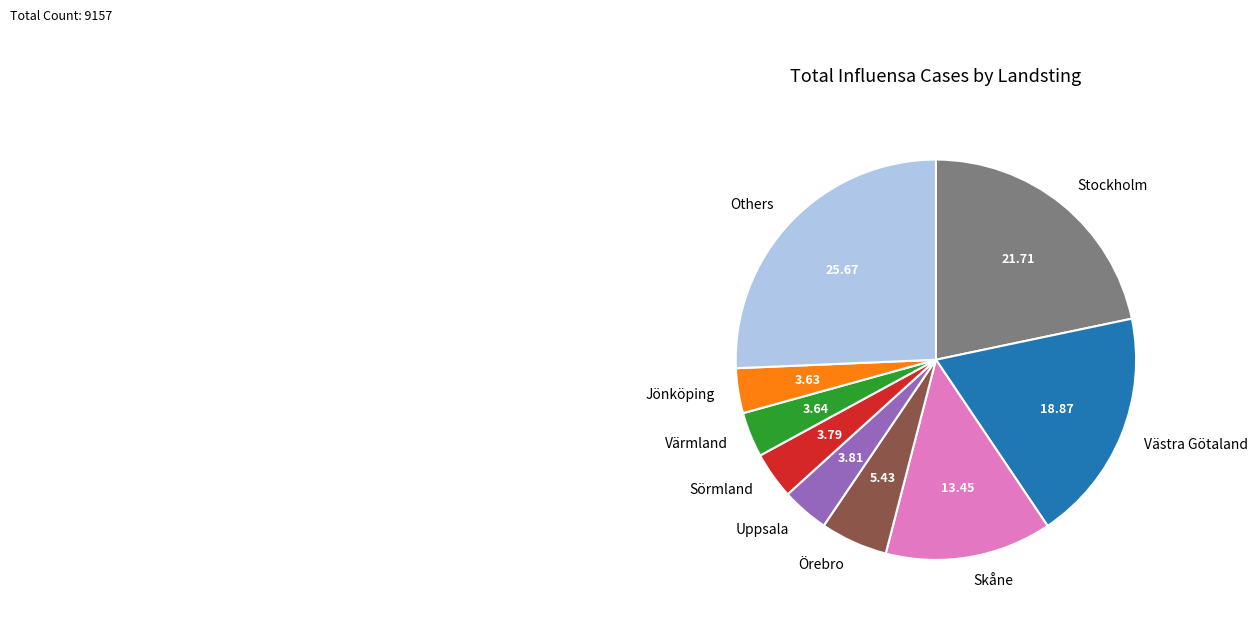

Combined, do Jönköping and Örebro account for over 50%?

No